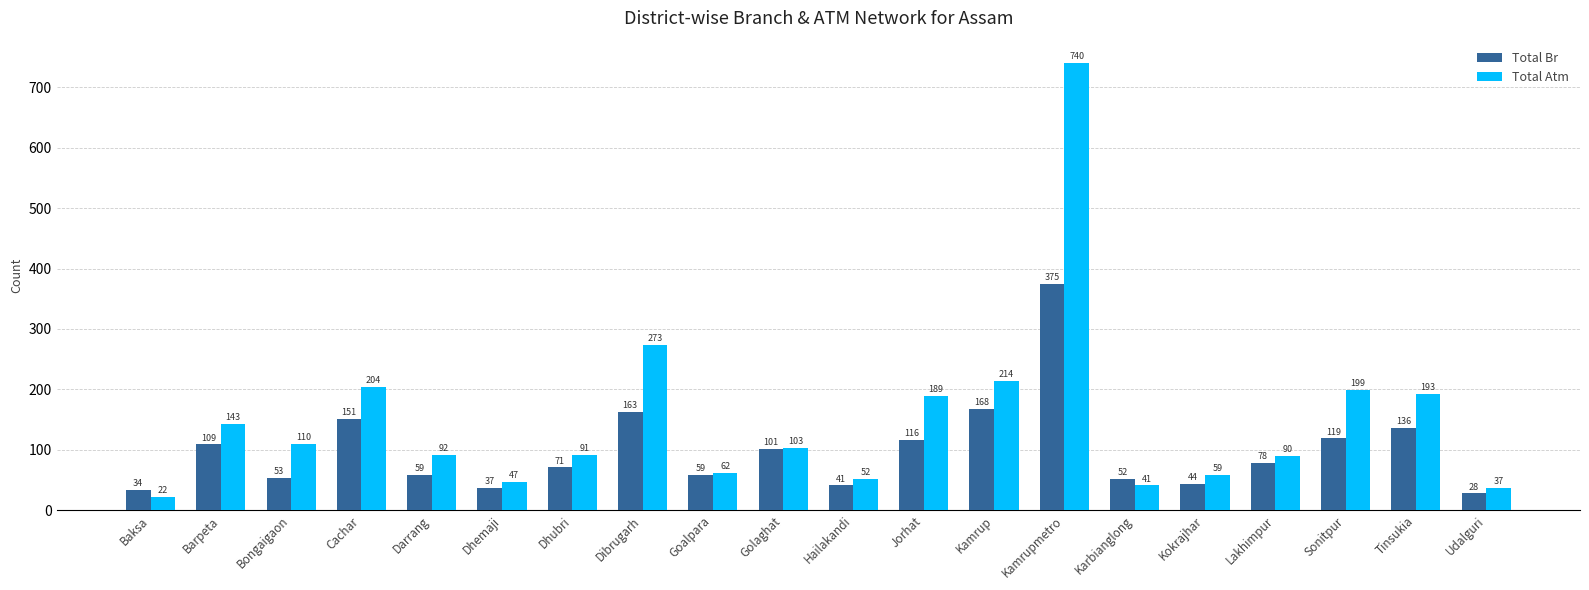

Is it true that Total Br equals 375 at Kamrupmetro?

True